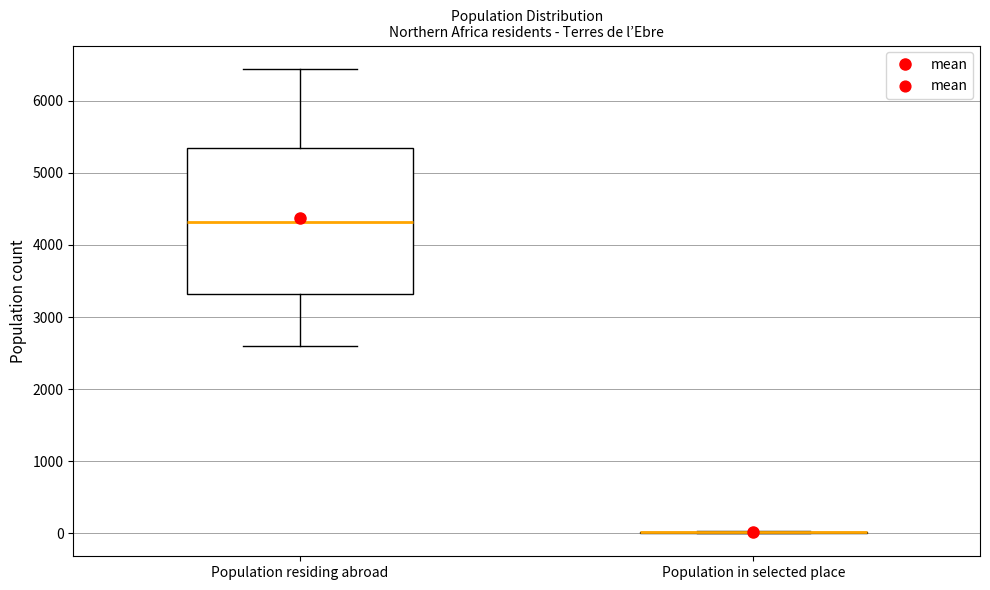

Where does the median line of the box for Population residing abroad sit on the y-axis? The values are not printed on the chart, so give them approximately, as read against the axis.

4300